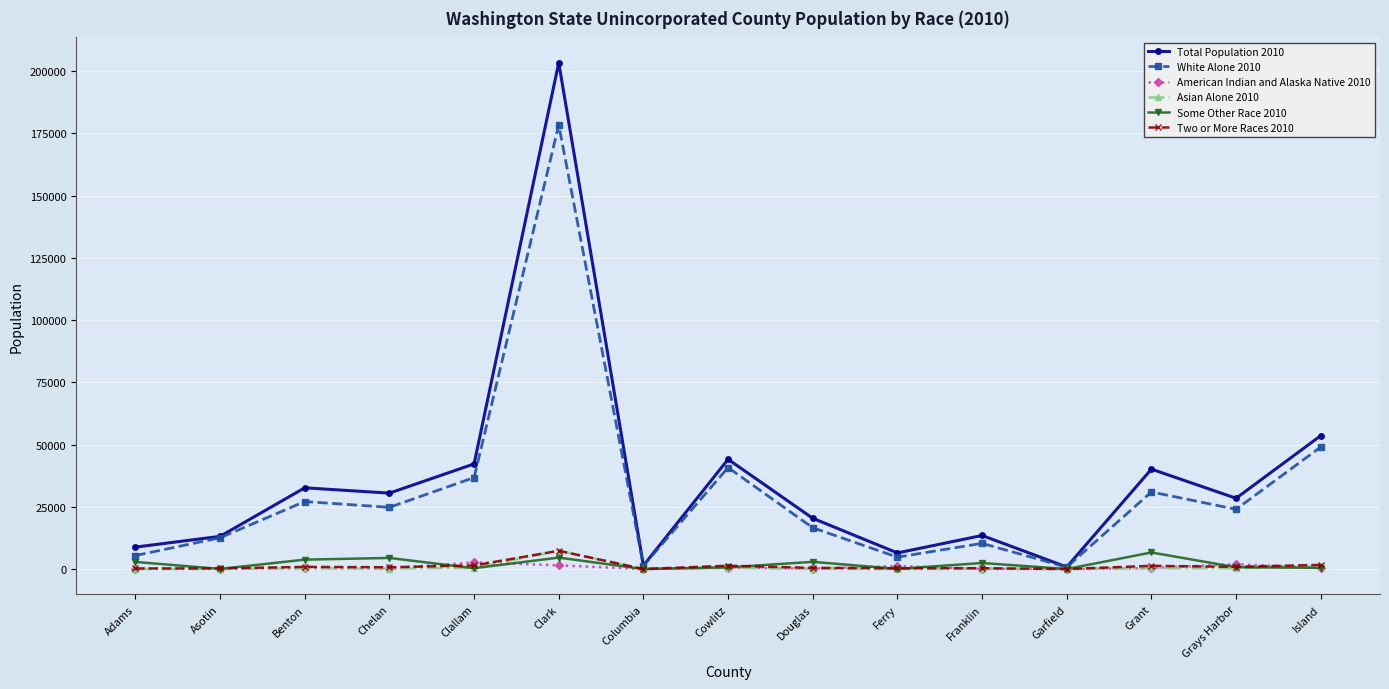

The Two or More Races 2010 series shows 7343 at Clark. True or false?

True